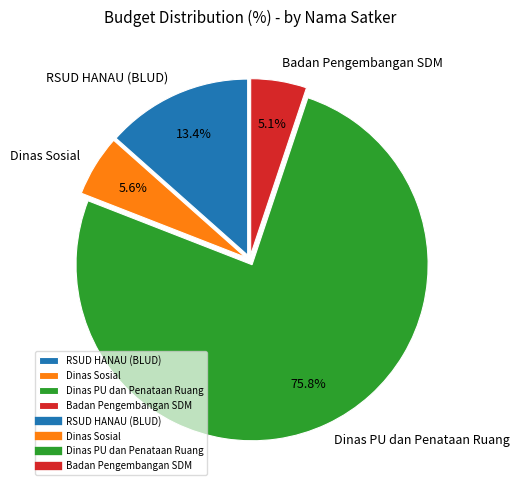

Do Dinas Sosial and Badan Pengembangan SDM together represent more than half of the pie?

No